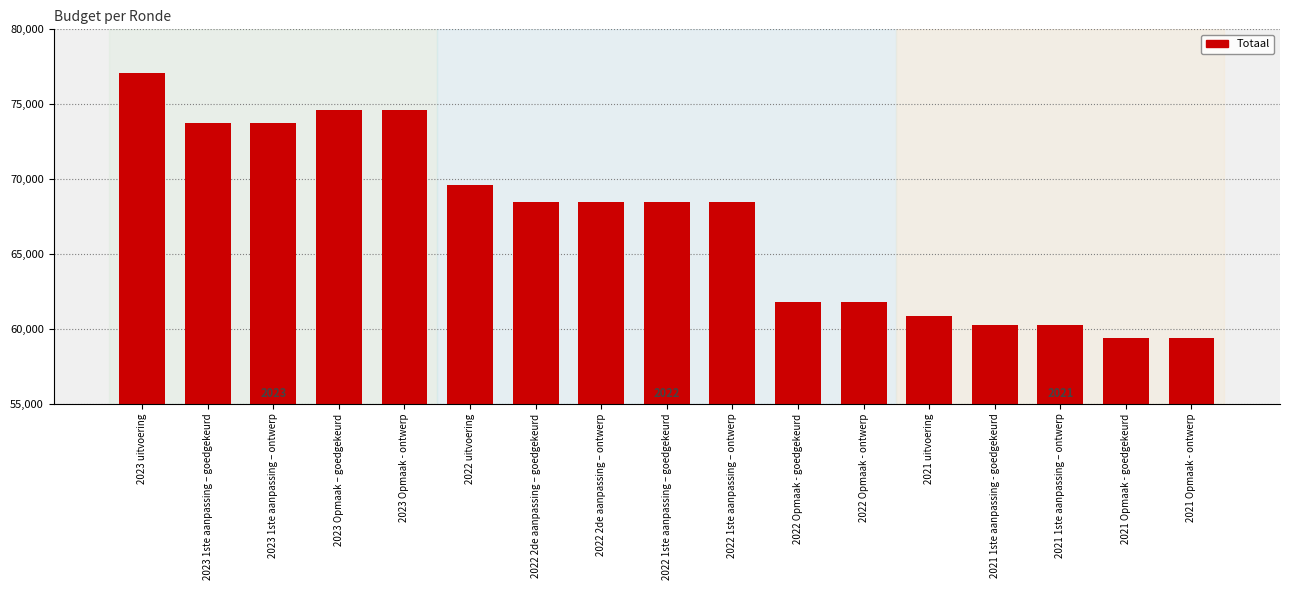

True or false: the data shows 78308 at 2021 Opmaak - goedgekeurd.

False